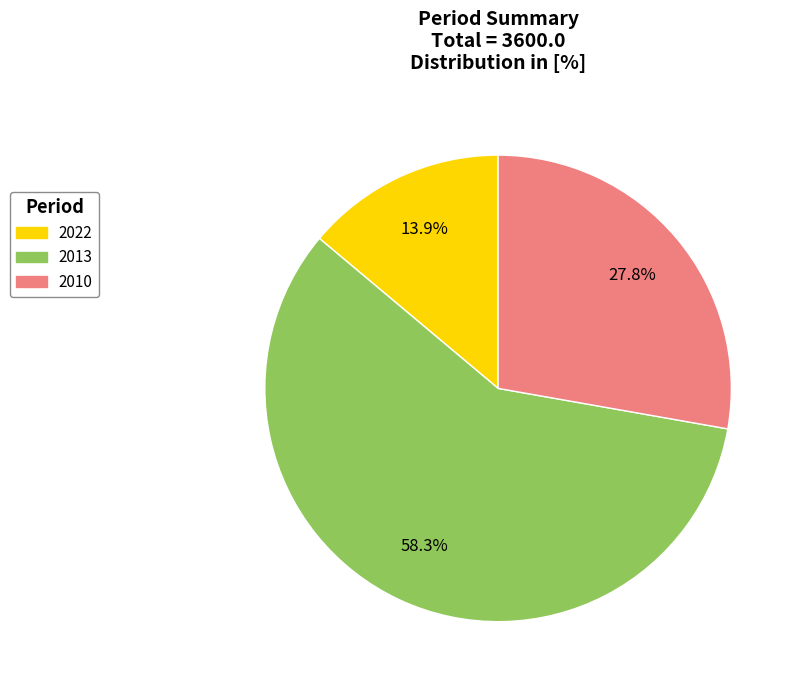

Approximately how many times larger is the value at 2022 compared to 2010?

0.5